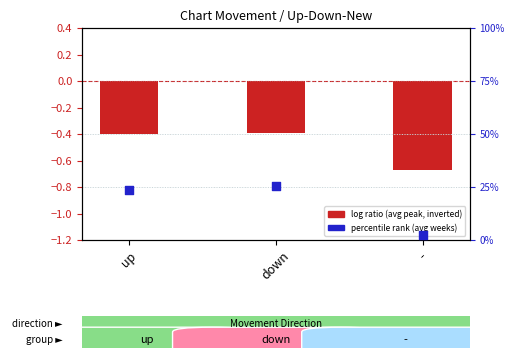

Which series has the widest spread of Y values?

percentile rank